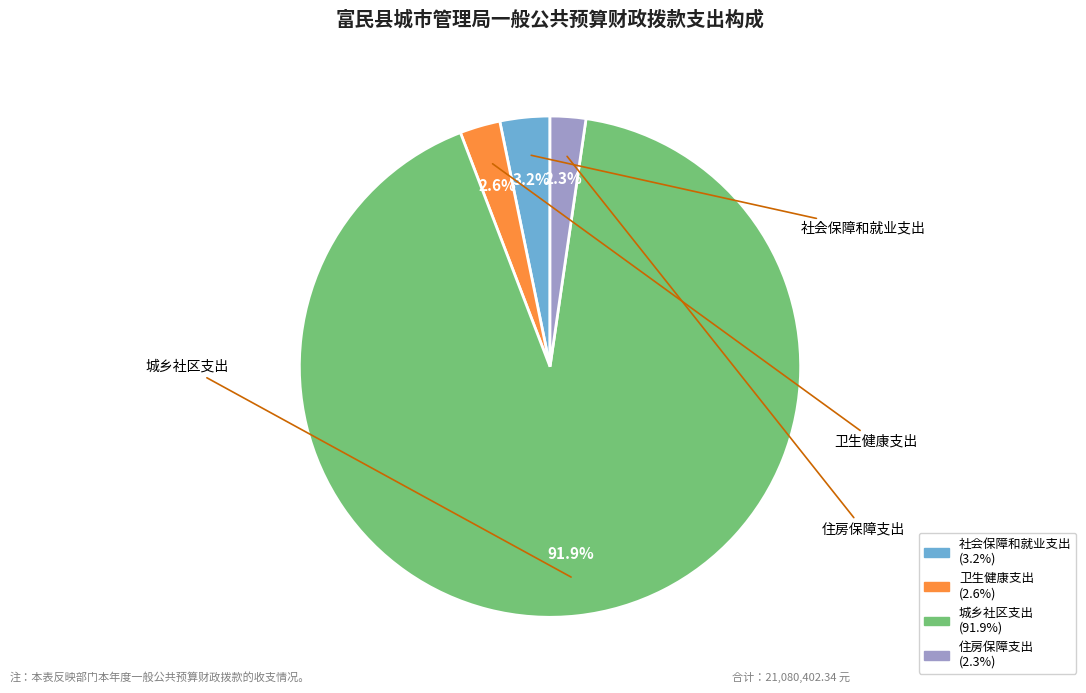

Count the number of slices in the pie.

4